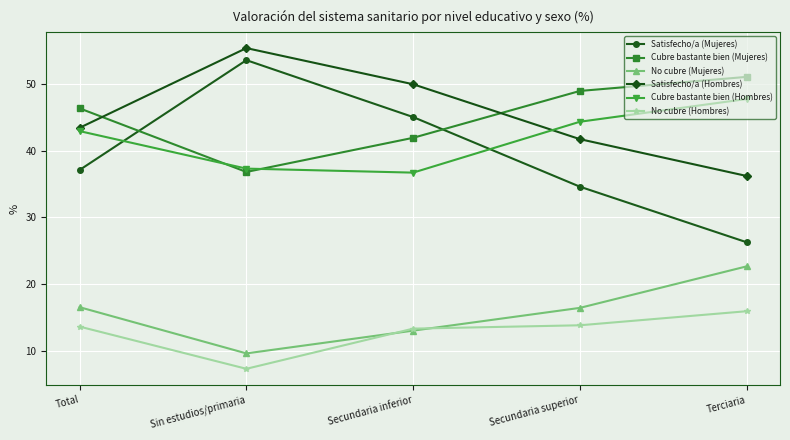

At how many categories does at least one series exceed 54?

1